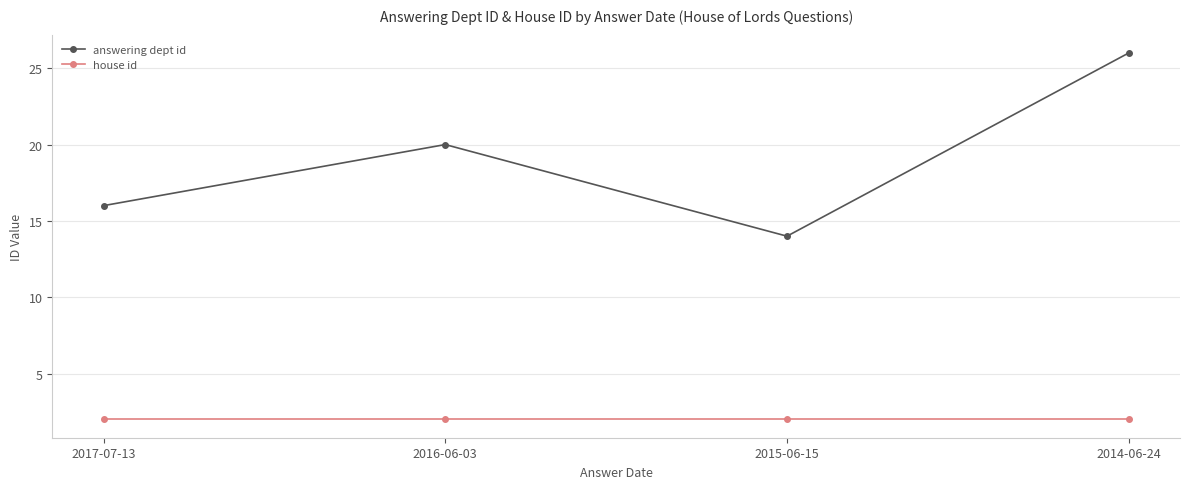

Does the chart display data point markers on the line(s)?

Yes